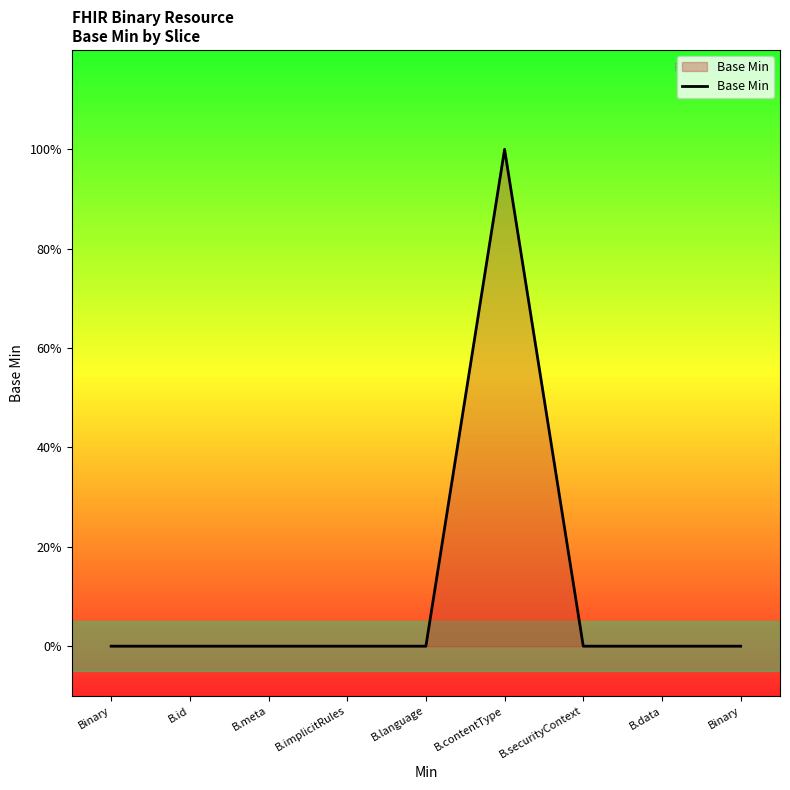

True or false: the data shows -1 at B.securityContext.

False